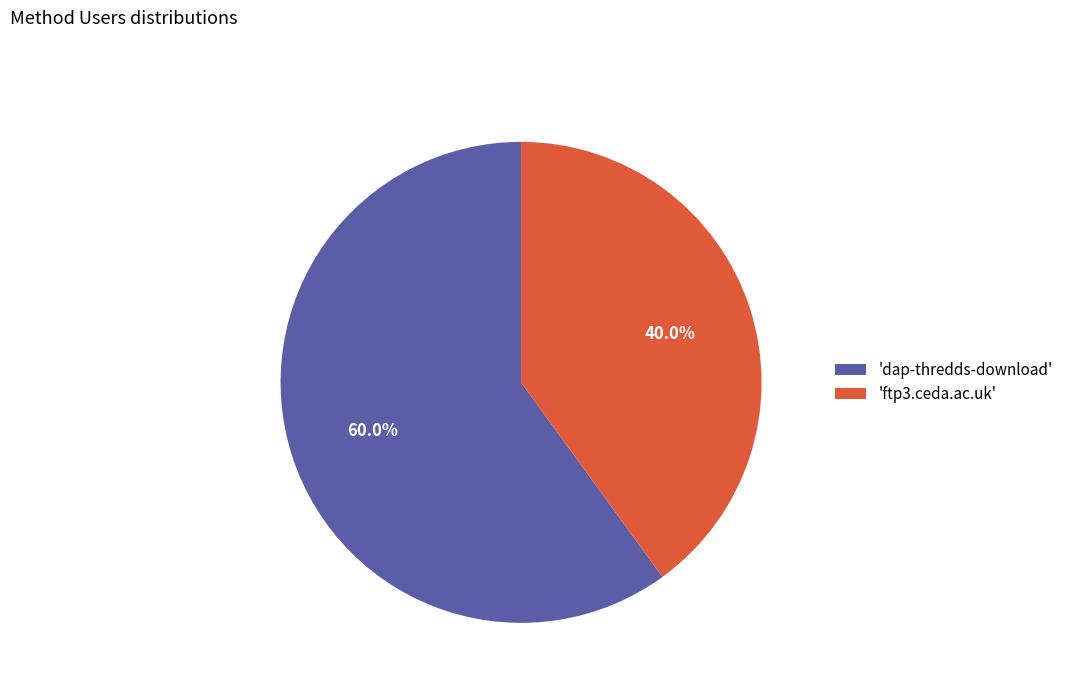

Is there any slice that represents more than half of the pie?

Yes